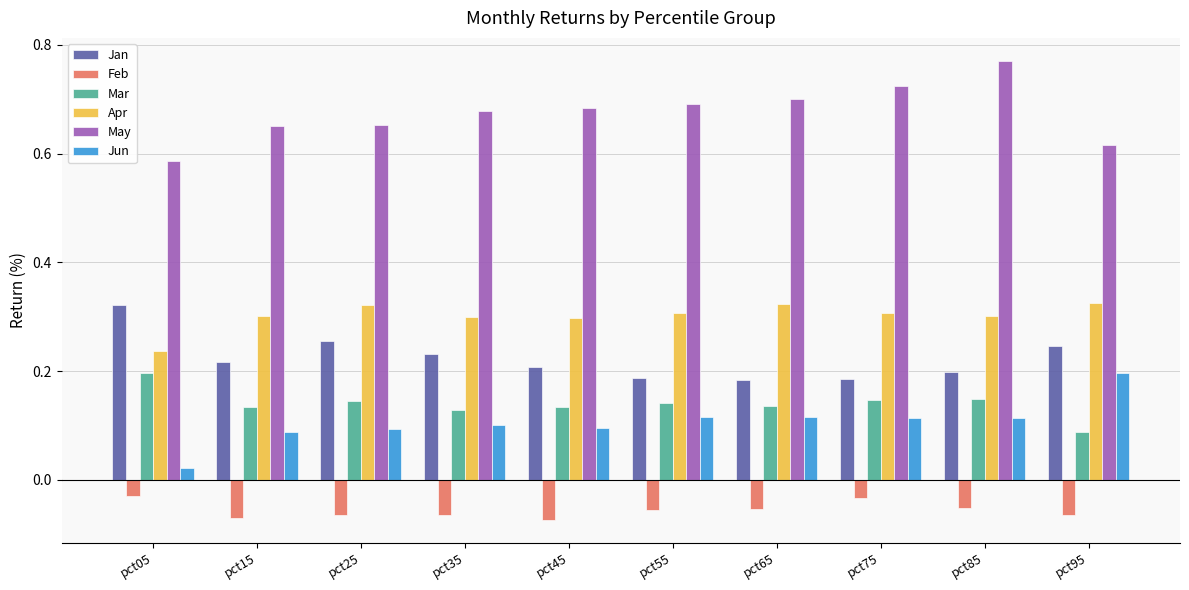

What is the sum of all Jun values?

1.1